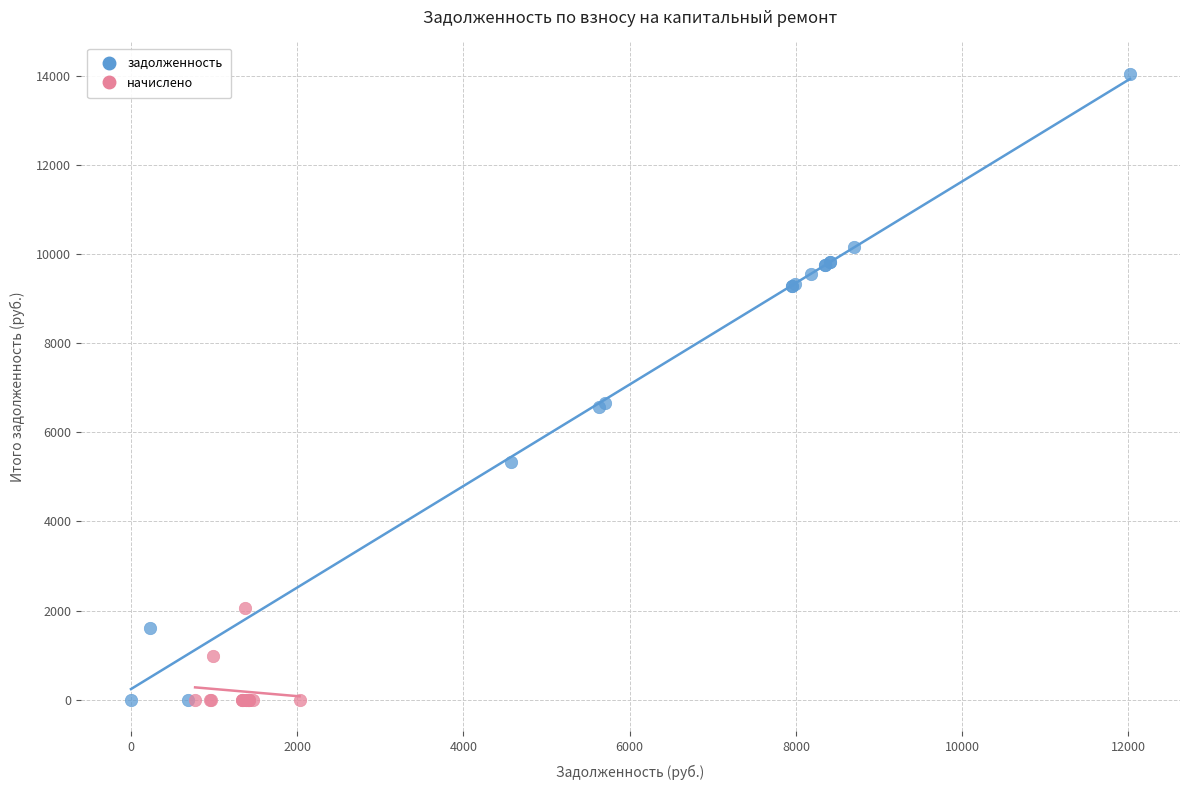

Which series contains the highest Y value?

задолженность